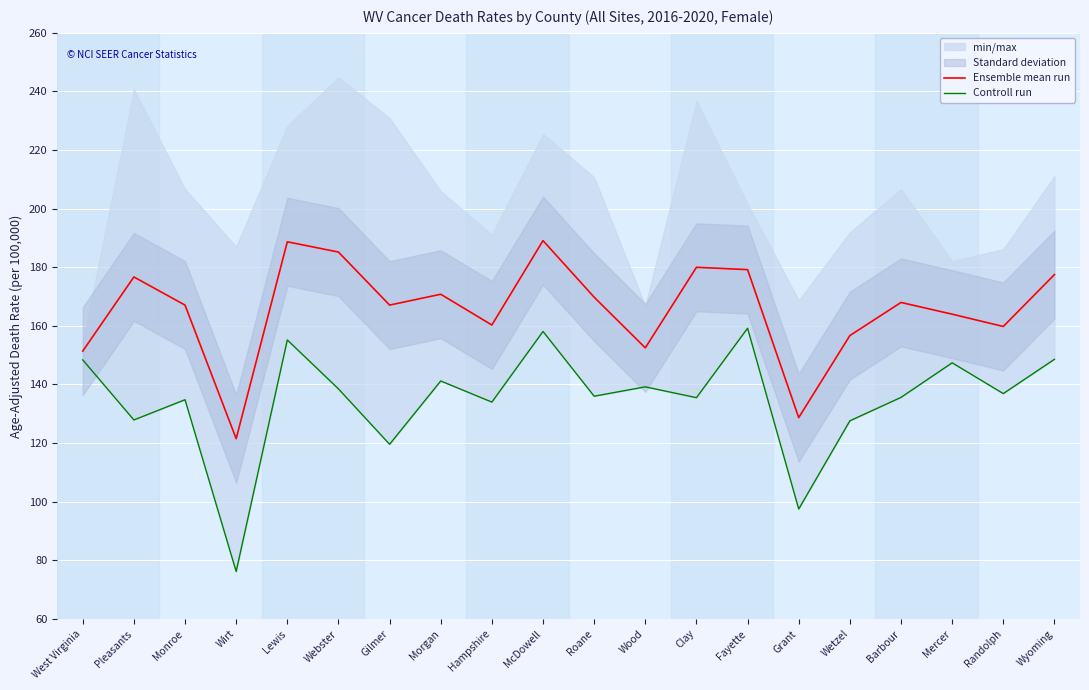

Which series has the largest total across all categories?

Ensemble mean run